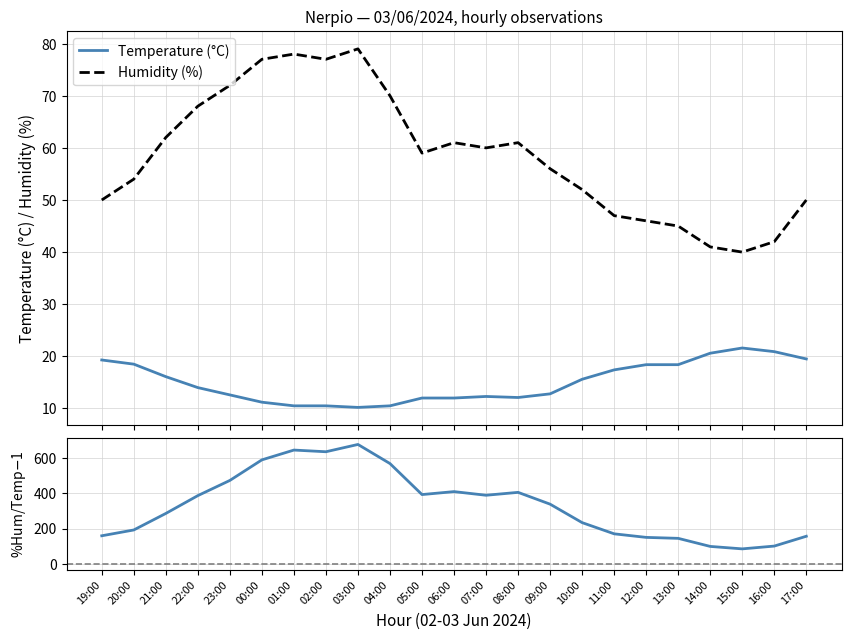

At which category is the sum across all series the highest?

03:00